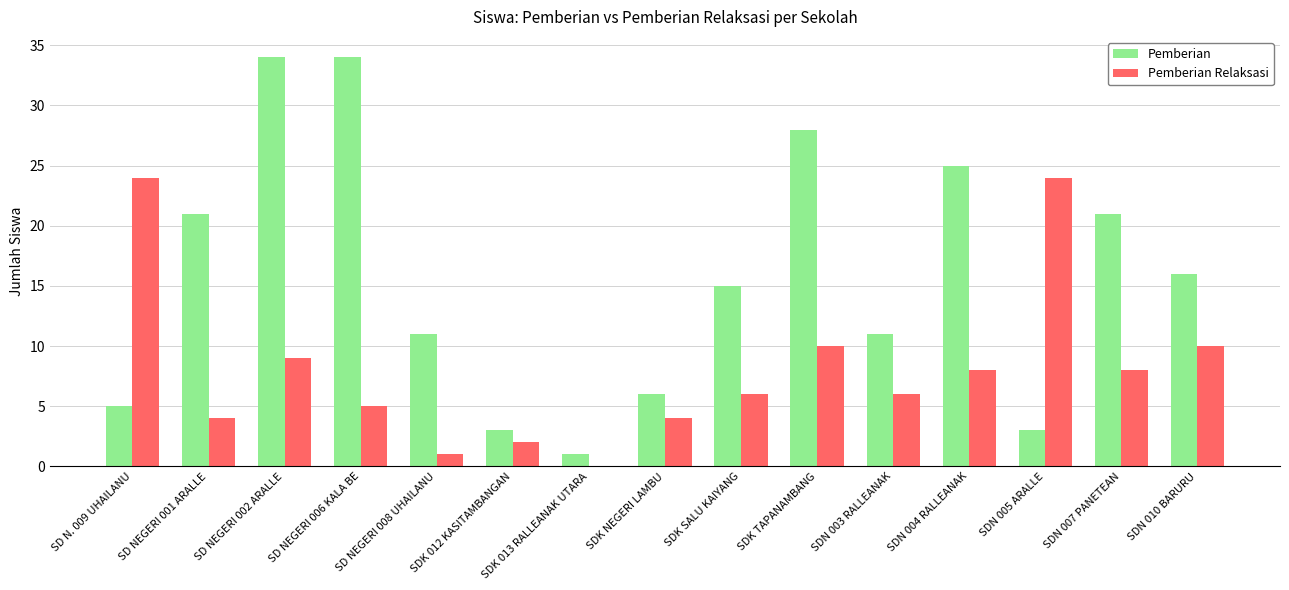

What is the sum of the Pemberian Relaksasi values at SDN 007 PANETEAN and SDK TAPANAMBANG?

18